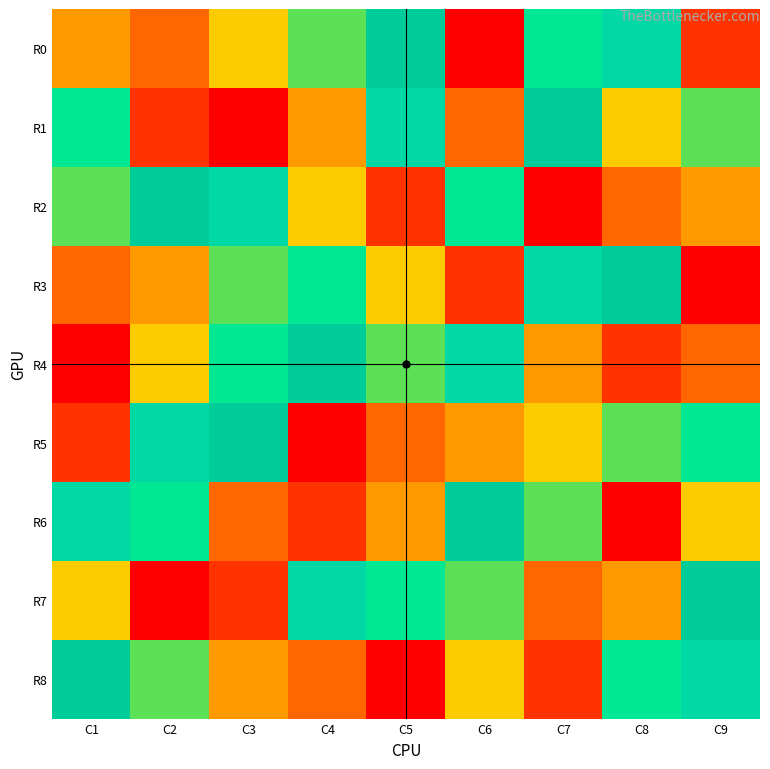

Reading right to left, what are all the values shown in this chart?

R0: C9=2	C8=8	C7=7	C6=1	C5=9	C4=6	C3=5	C2=3	C1=4
R1: C9=6	C8=5	C7=9	C6=3	C5=8	C4=4	C3=1	C2=2	C1=7
R2: C9=4	C8=3	C7=1	C6=7	C5=2	C4=5	C3=8	C2=9	C1=6
R3: C9=1	C8=9	C7=8	C6=2	C5=5	C4=7	C3=6	C2=4	C1=3
R4: C9=3	C8=2	C7=4	C6=8	C5=6	C4=9	C3=7	C2=5	C1=1
R5: C9=7	C8=6	C7=5	C6=4	C5=3	C4=1	C3=9	C2=8	C1=2
R6: C9=5	C8=1	C7=6	C6=9	C5=4	C4=2	C3=3	C2=7	C1=8
R7: C9=9	C8=4	C7=3	C6=6	C5=7	C4=8	C3=2	C2=1	C1=5
R8: C9=8	C8=7	C7=2	C6=5	C5=1	C4=3	C3=4	C2=6	C1=9